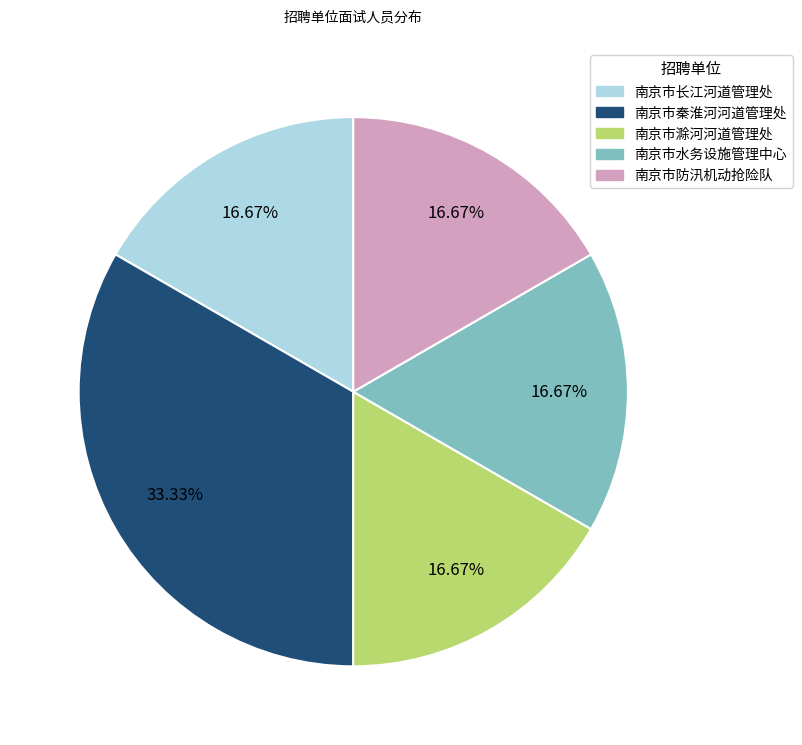

Combined, what portion of the pie is 南京市防汛机动抢险队 and 南京市滁河河道管理处?

33.3%